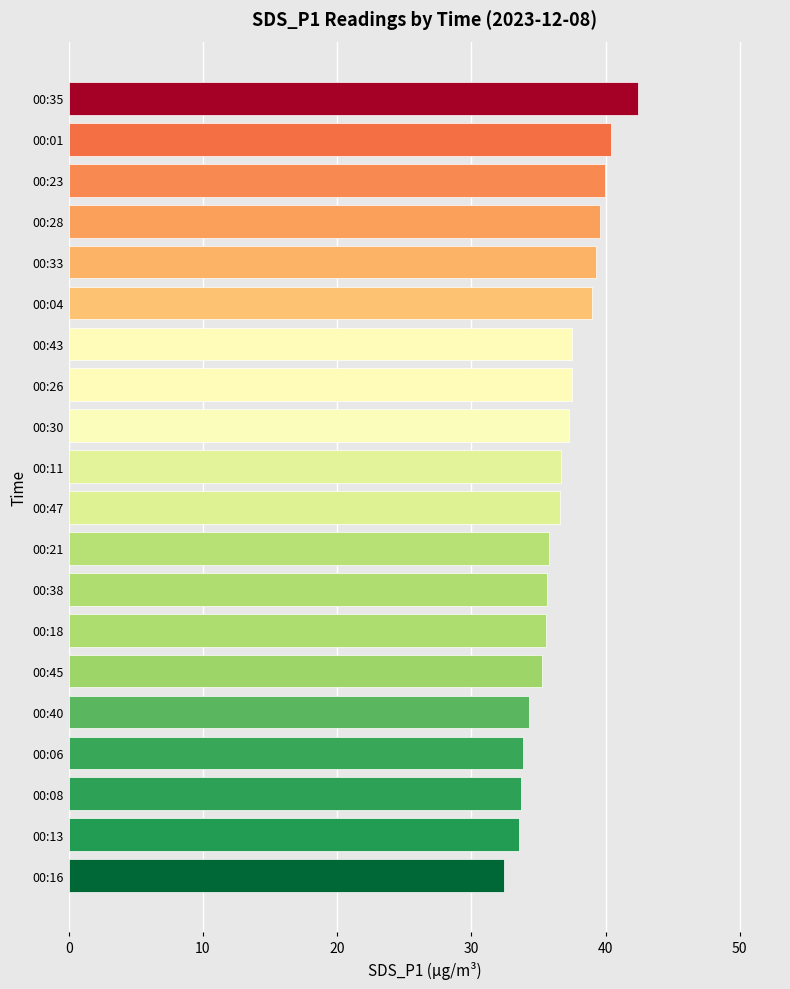

What value does the data have at 00:28?

39.6